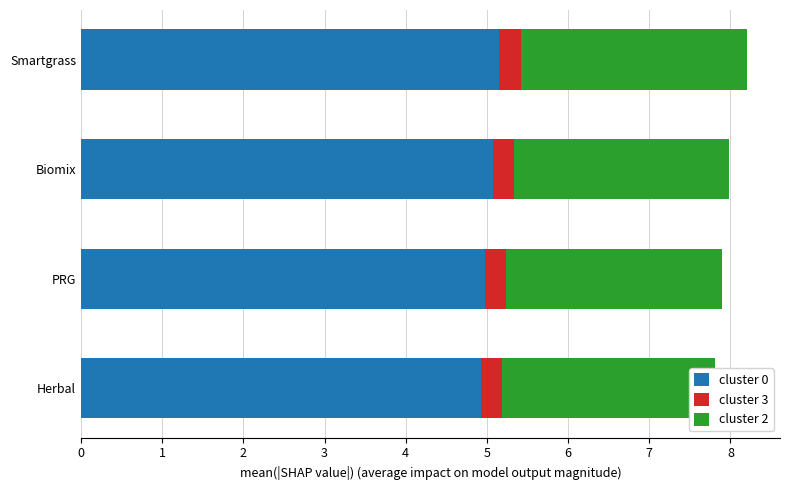

Which series has the largest range (max minus min)?

cluster 0